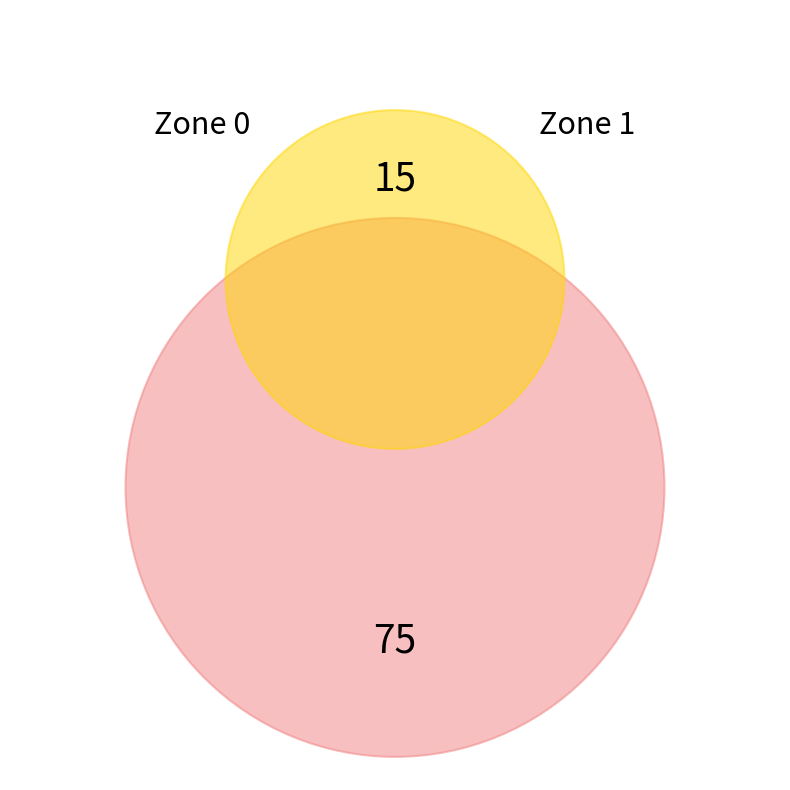

What percentage is the Zone 1 slice, to the nearest percent?

17%